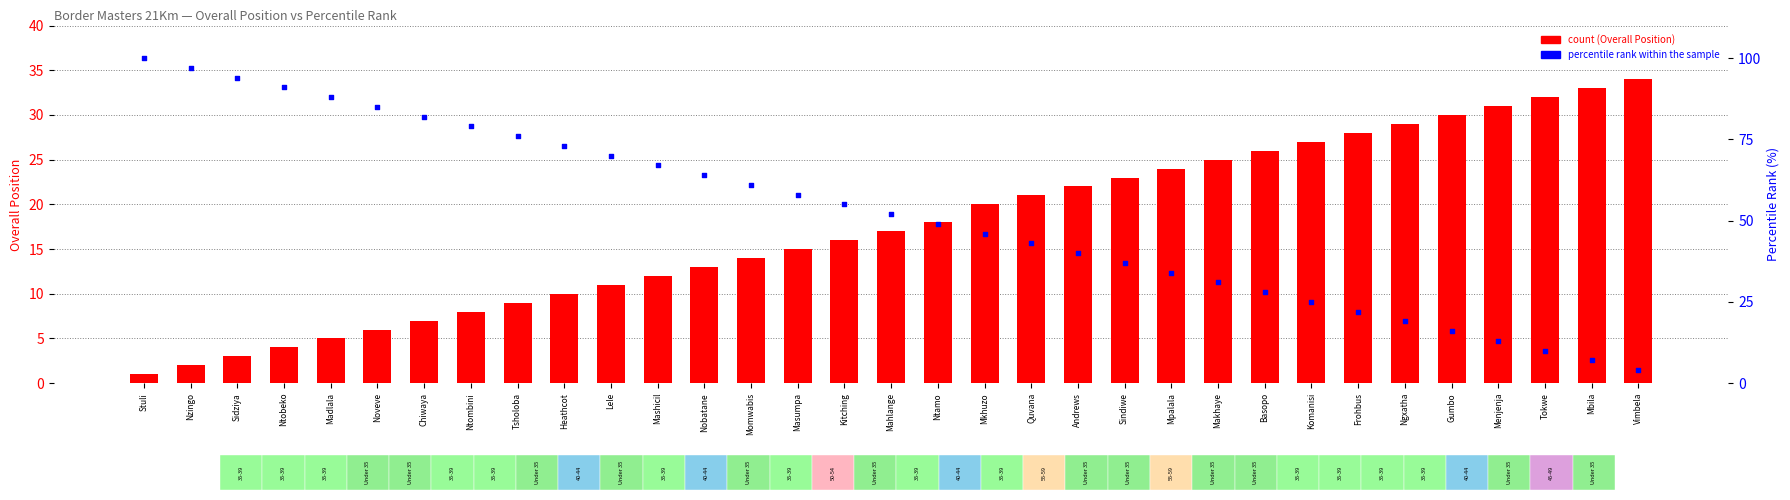

At how many categories does at least one series exceed 87?

5